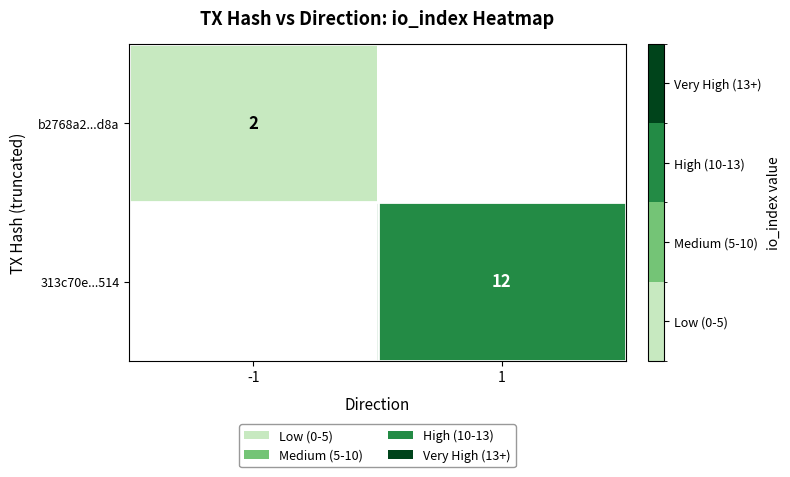

The b2768a2...d8a series shows 0.5 at -1. True or false?

False